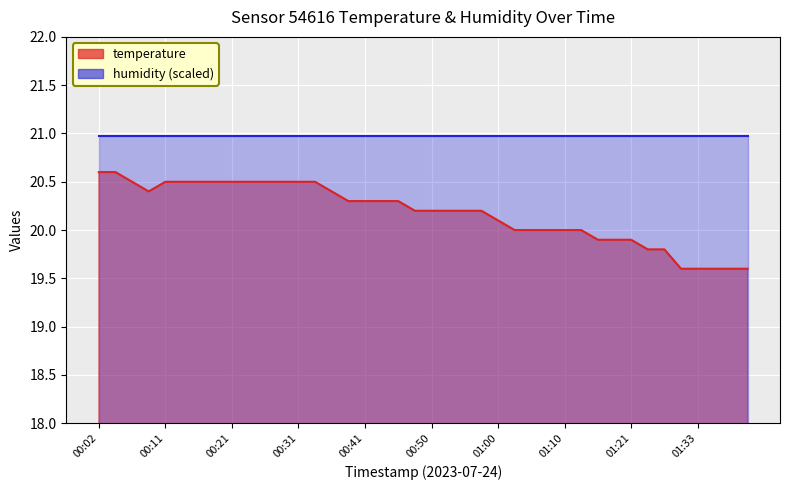

Reading right to left, transcribe all the data shown in this chart.

19.6	19.6	19.6	19.6	19.6	19.8	19.8	19.9	19.9	19.9	20.0	20.0	20.0	20.0	20.0	20.1	20.2	20.2	20.2	20.2	20.2	20.3	20.3	20.3	20.3	20.4	20.5	20.5	20.5	20.5	20.5	20.5	20.5	20.5	20.5	20.5	20.4	20.5	20.6	20.6